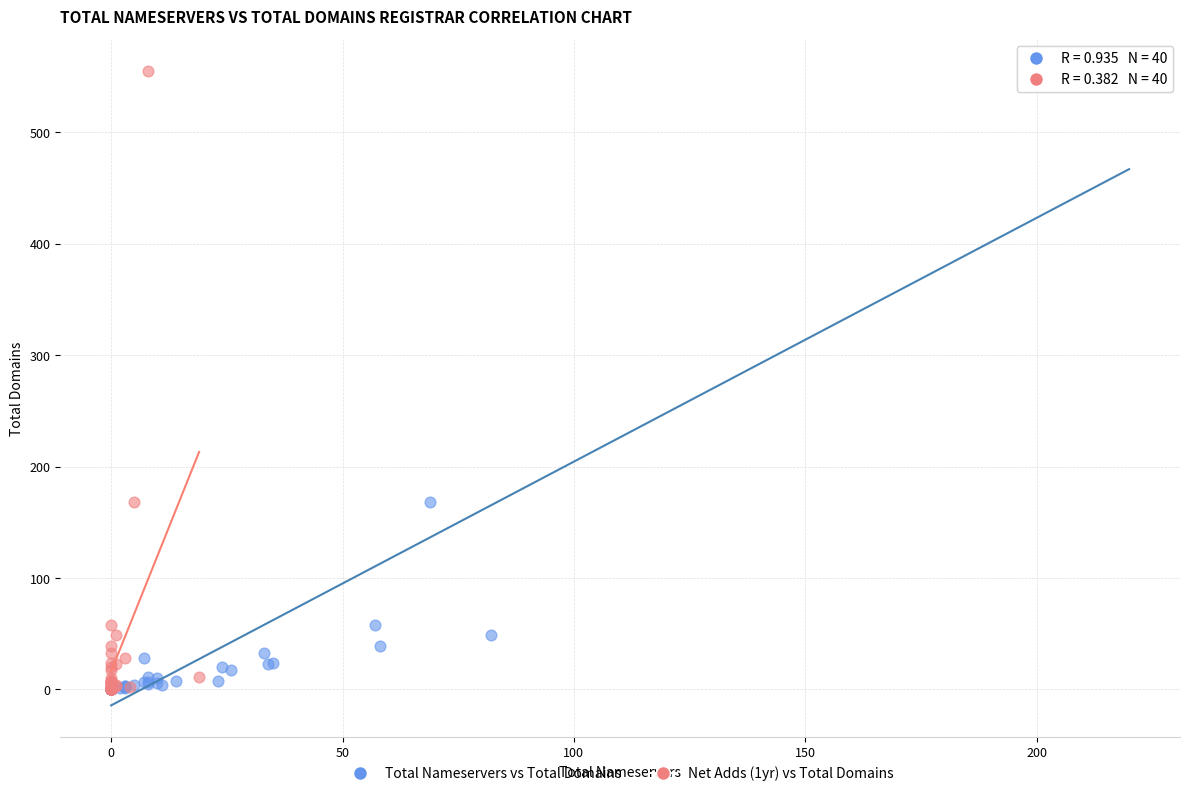

What are all the series names shown in the legend?

Total Nameservers vs Total Domains, Net Adds (1yr) vs Total Domains